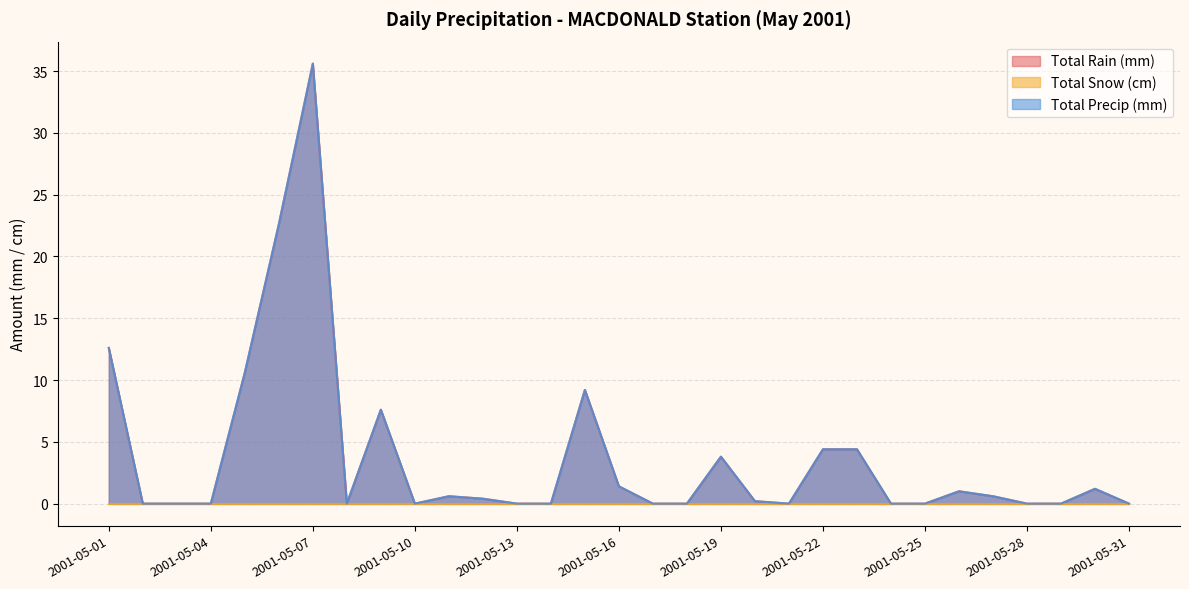

Does the chart display data point markers on the line(s)?

No